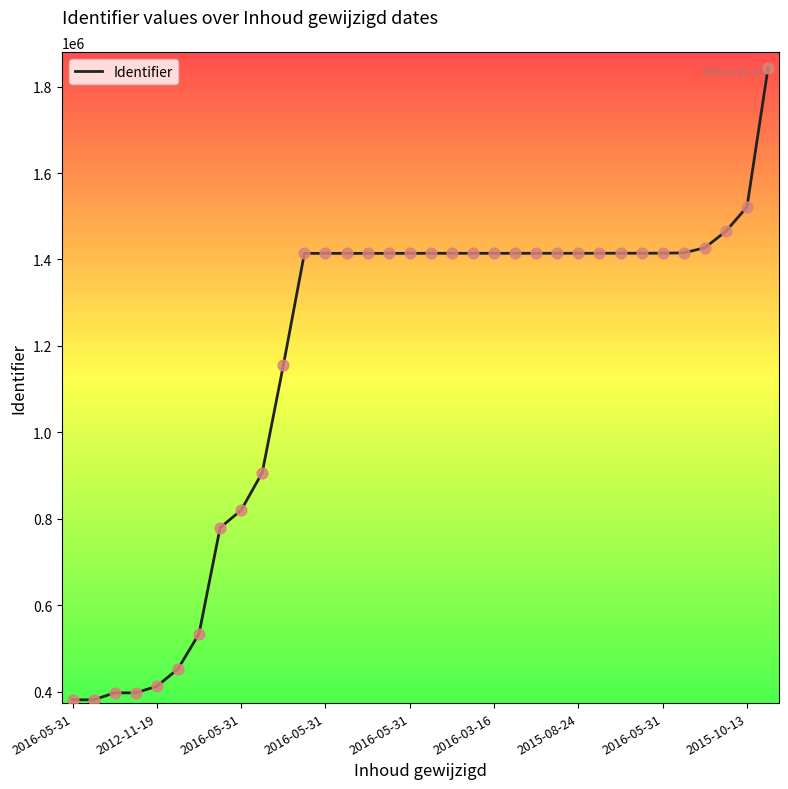

What is the greatest value displayed?

1843008